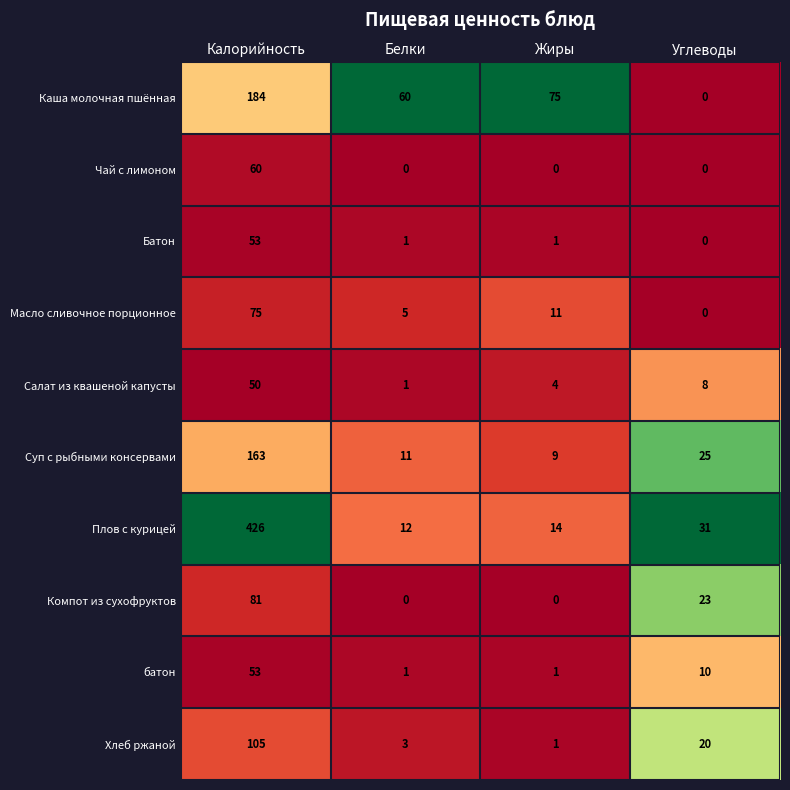

The Суп с рыбными консервами series shows 11 at Белки. True or false?

True